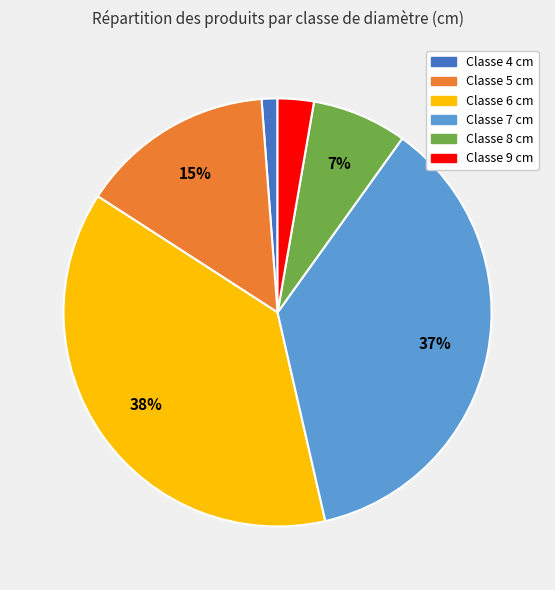

Is there any slice that represents more than half of the pie?

No